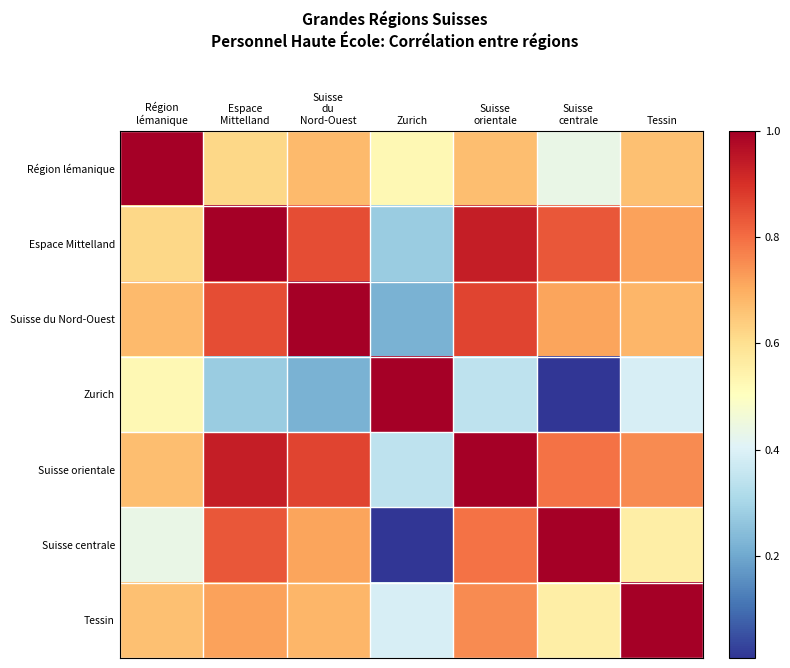

What is the spread (max minus min) of values at Région
lémanique?

0.6